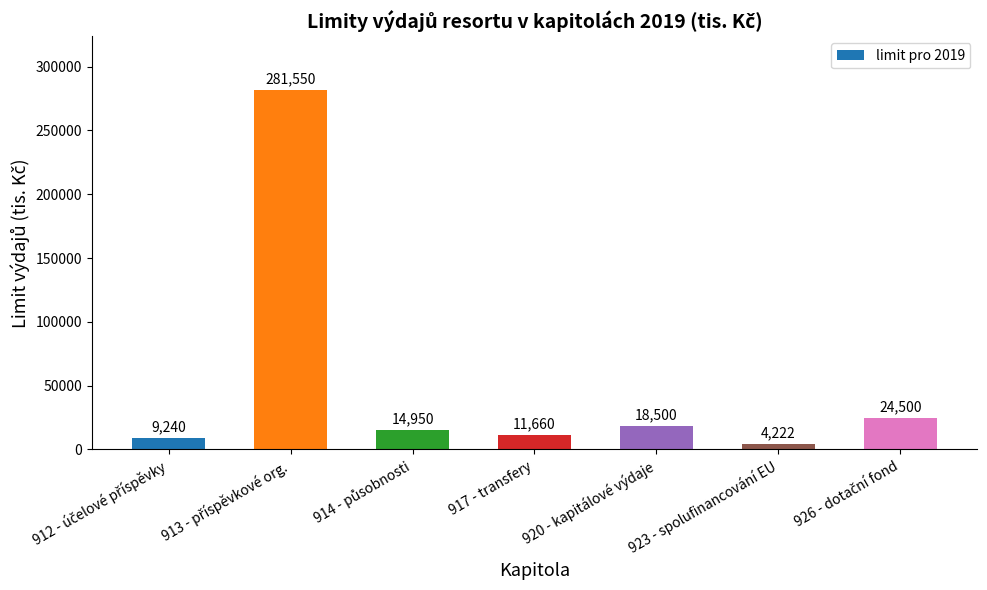

Are the bars grouped side by side (vs. stacked)?

No